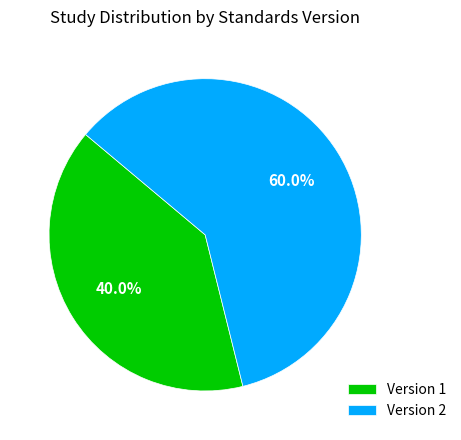

Rank the categories by value from highest to lowest.

Version 2, Version 1